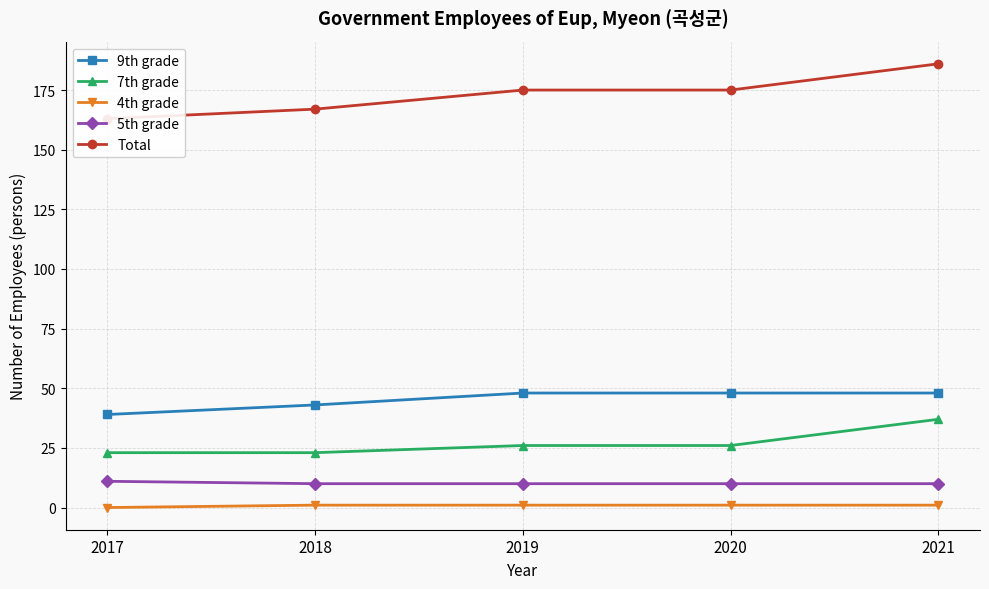

Reading right to left, transcribe all the data shown in this chart.

9th grade: 2021=48	2020=48	2019=48	2018=43	2017=39
7th grade: 2021=37	2020=26	2019=26	2018=23	2017=23
4th grade: 2021=1	2020=1	2019=1	2018=1	2017=0
5th grade: 2021=10	2020=10	2019=10	2018=10	2017=11
Total: 2021=186	2020=175	2019=175	2018=167	2017=163